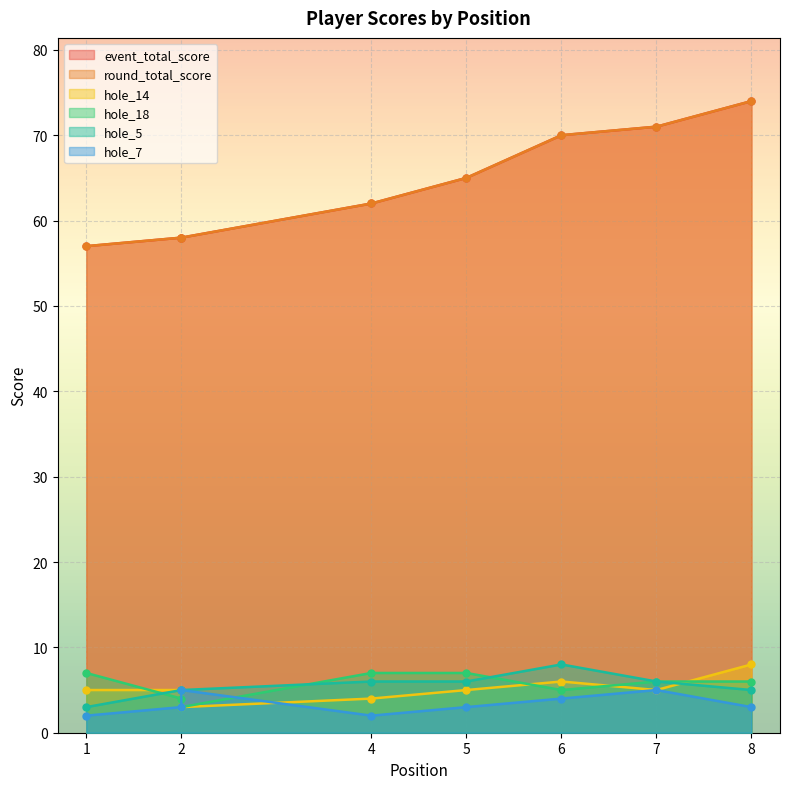

What is the difference between the maximum and minimum values in the round_total_score series?

17